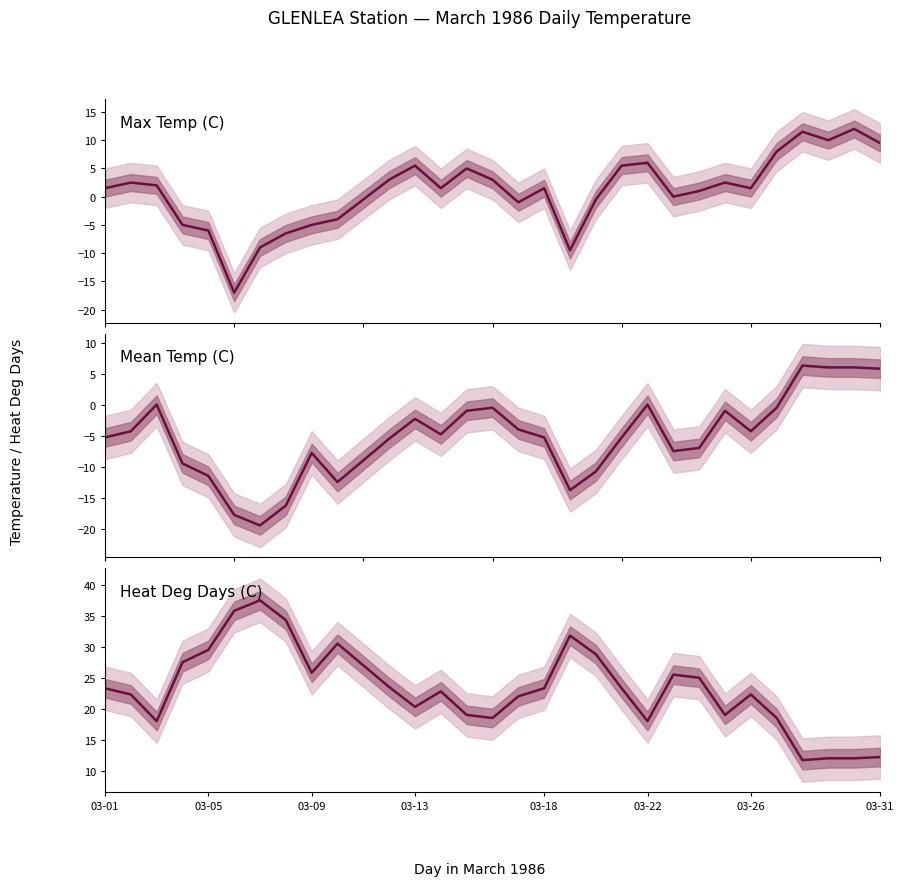

True or false: Max Temp (C) has more than 2 points higher than both neighbors.

True